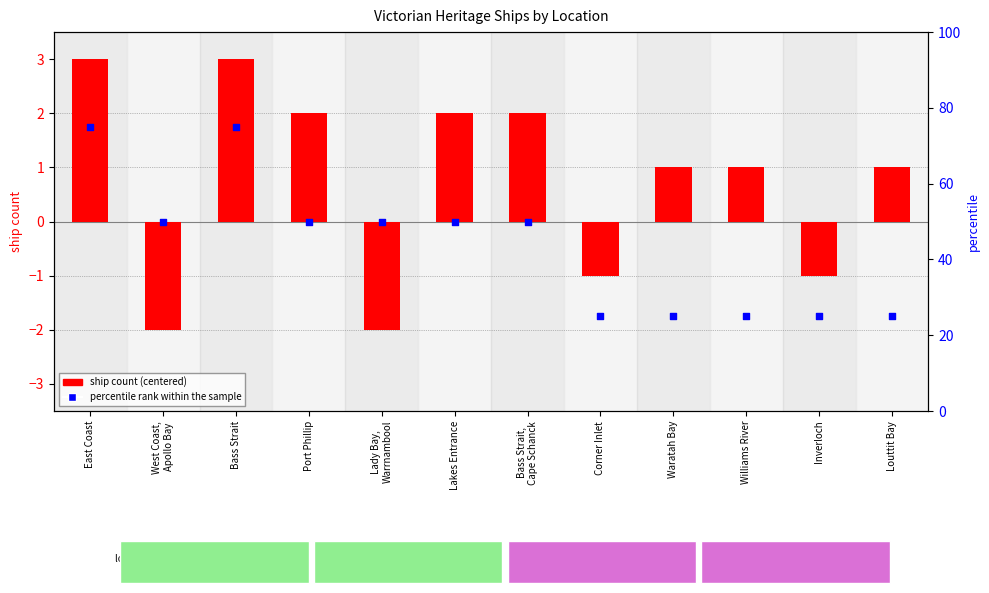

Which series has the largest total across all categories?

percentile rank within the sample